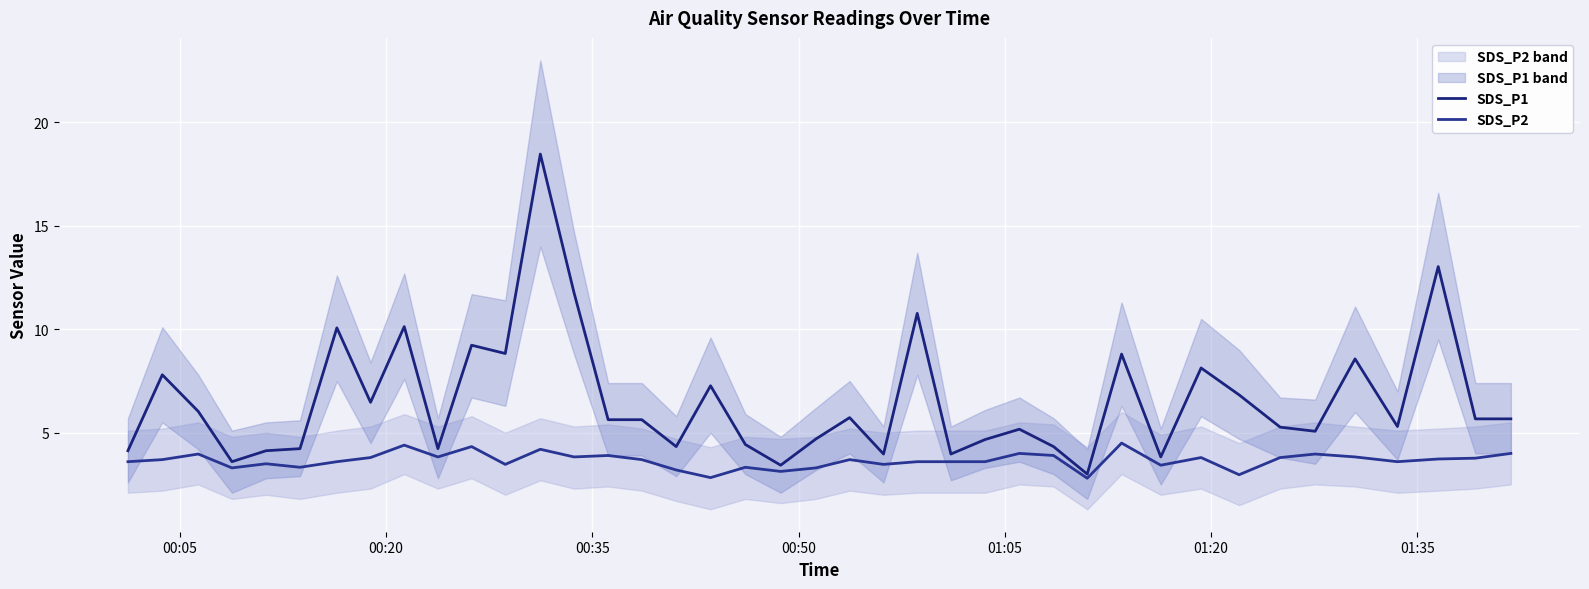

True or false: SDS_P1 and SDS_P2 cross at least once.

False